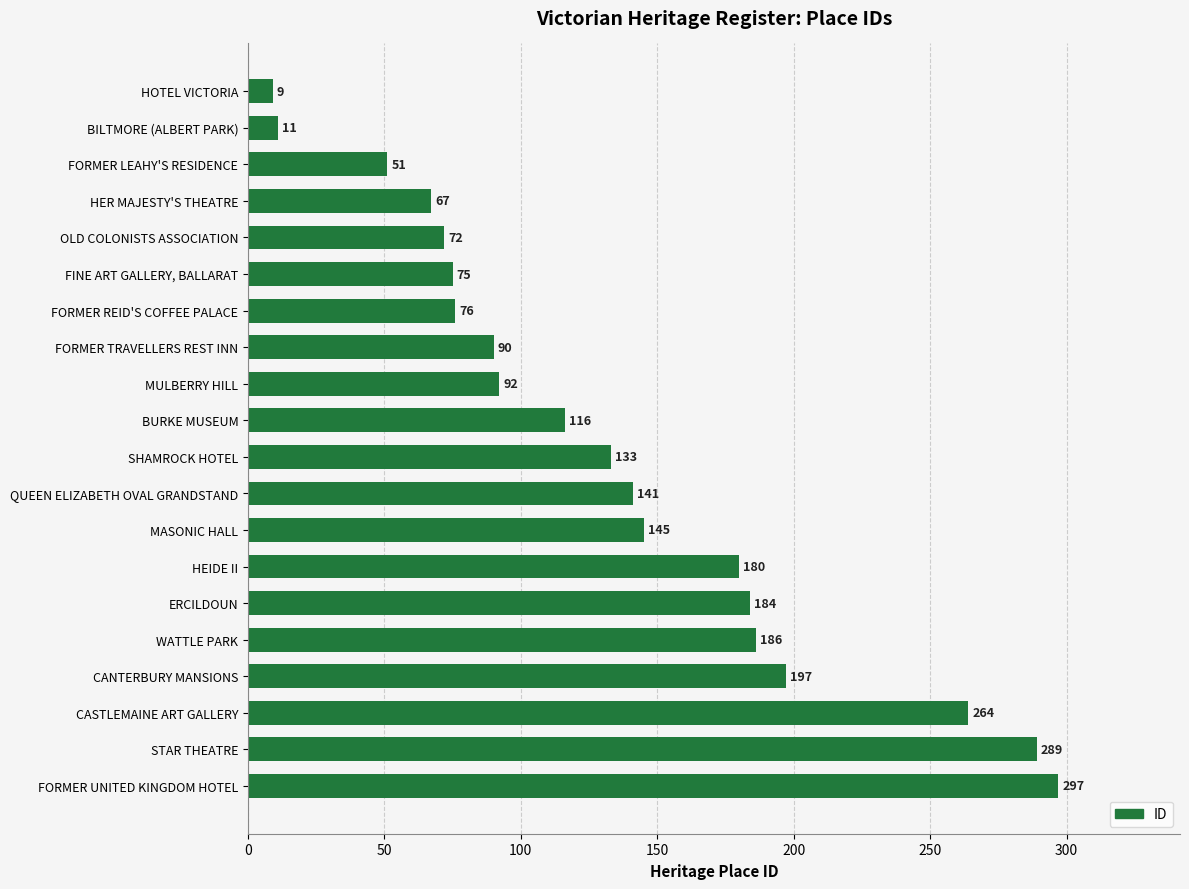

What is the difference between the maximum and minimum values?

288